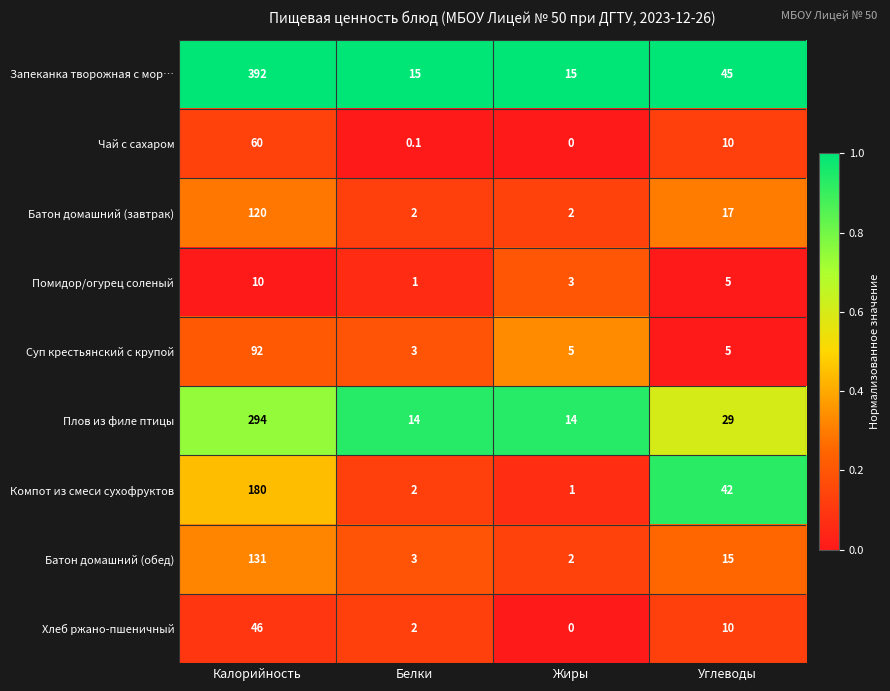

The Запеканка творожная с мор… series shows 45.0 at Углеводы. True or false?

True